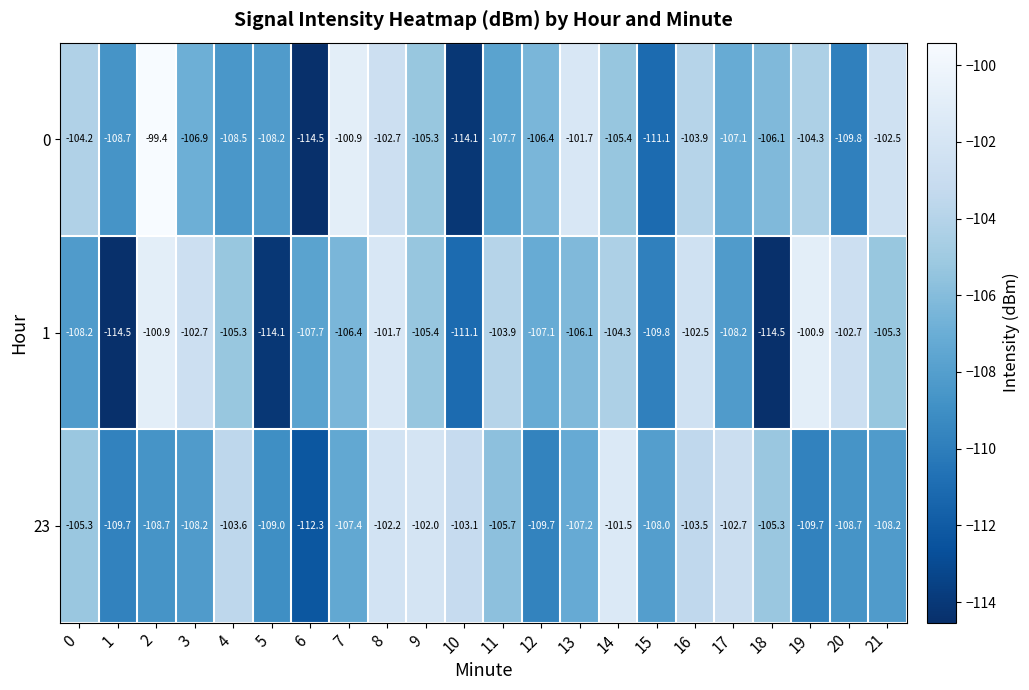

At which category is the sum across all series the highest?

8